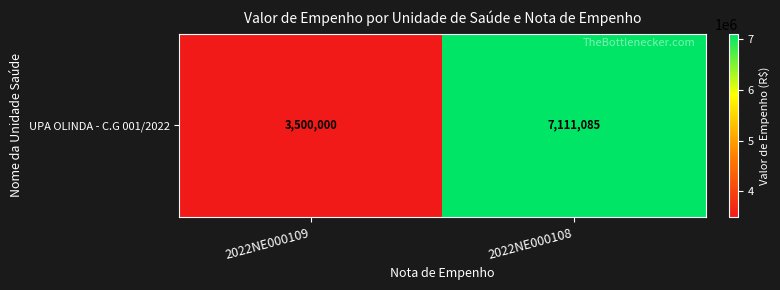

What is the ratio of the value at 2022NE000108 to the value at 2022NE000109?

2.0